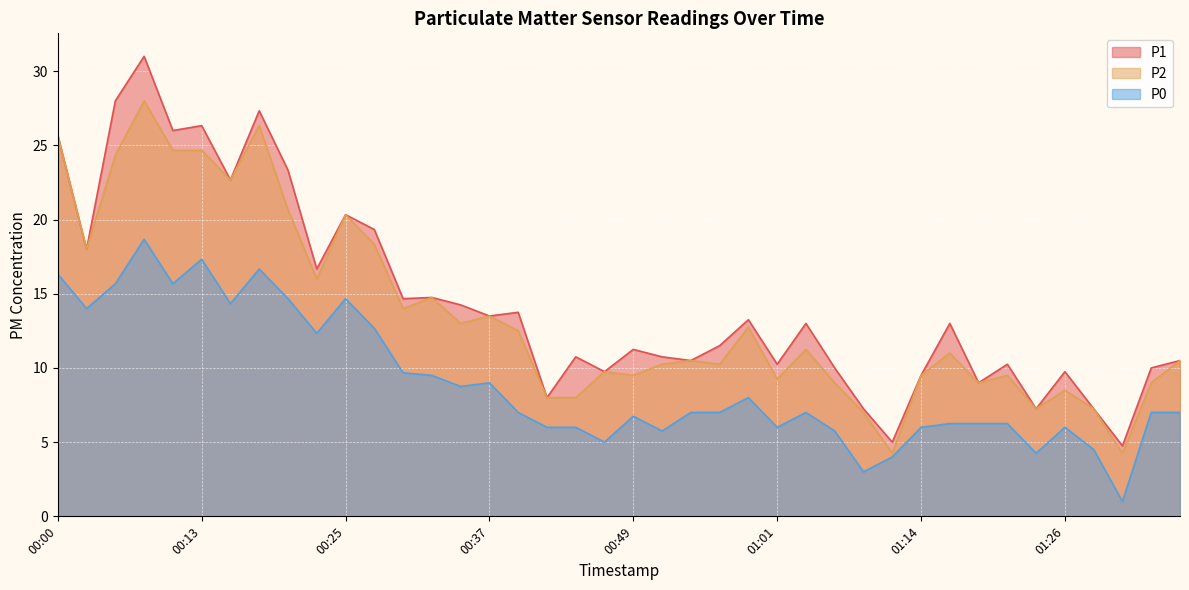

True or false: P0 and P2 cross at least once.

False